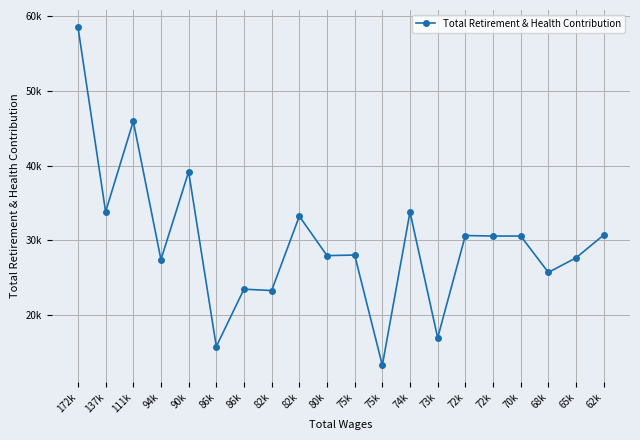

The chart shows a value of 45916 at 111k. True or false?

True